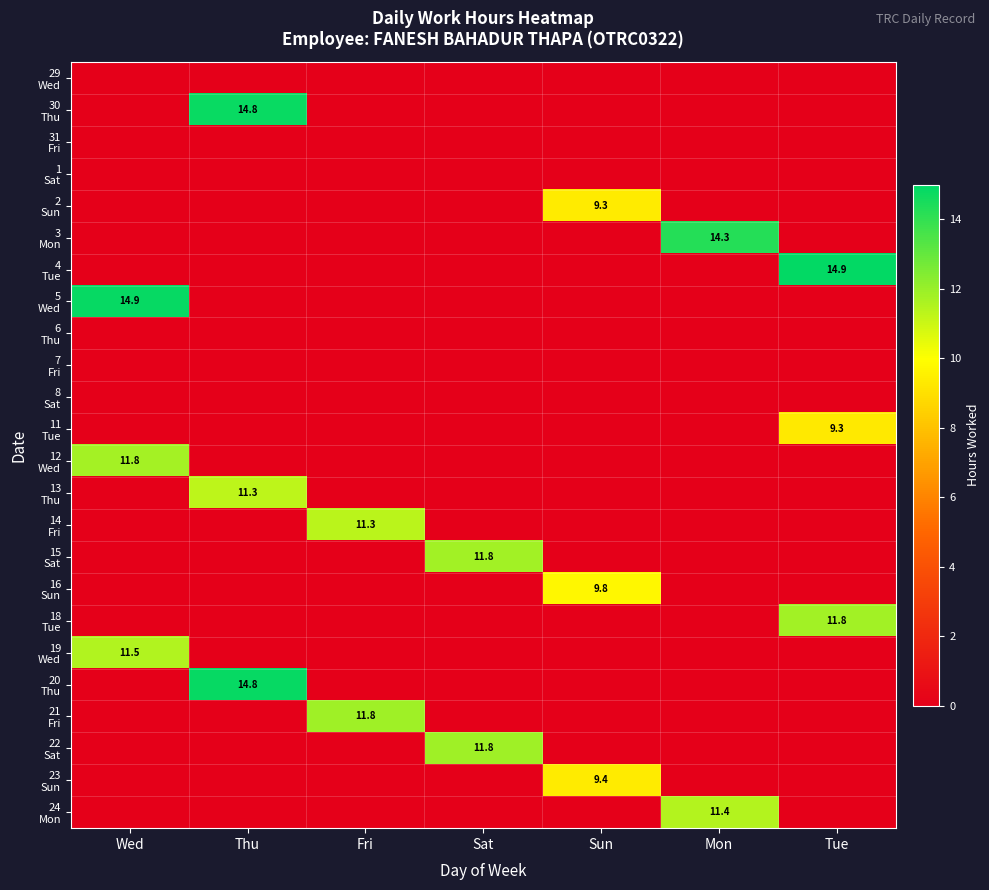

Rank the series at Mon from lowest to highest value.

29 Wed, 30 Thu, 31 Fri, 1 Sat, 2 Sun, 4 Tue, 5 Wed, 6 Thu, 7 Fri, 8 Sat, 11 Tue, 12 Wed, 13 Thu, 14 Fri, 15 Sat, 16 Sun, 18 Tue, 19 Wed, 20 Thu, 21 Fri, 22 Sat, 23 Sun, 24 Mon, 3 Mon